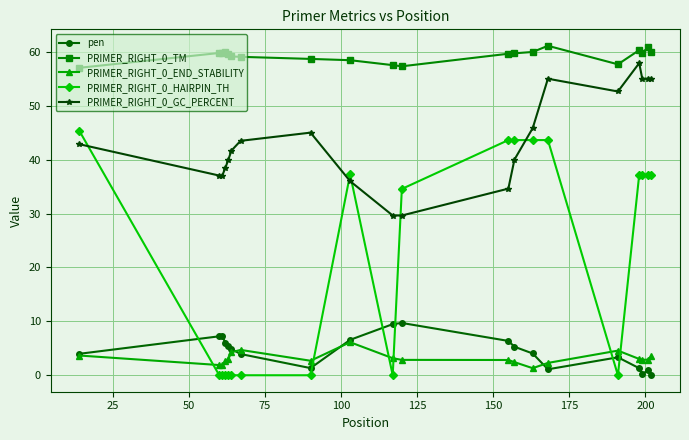

How many intersections are there between pen and PRIMER_RIGHT_0_HAIRPIN_TH?

6